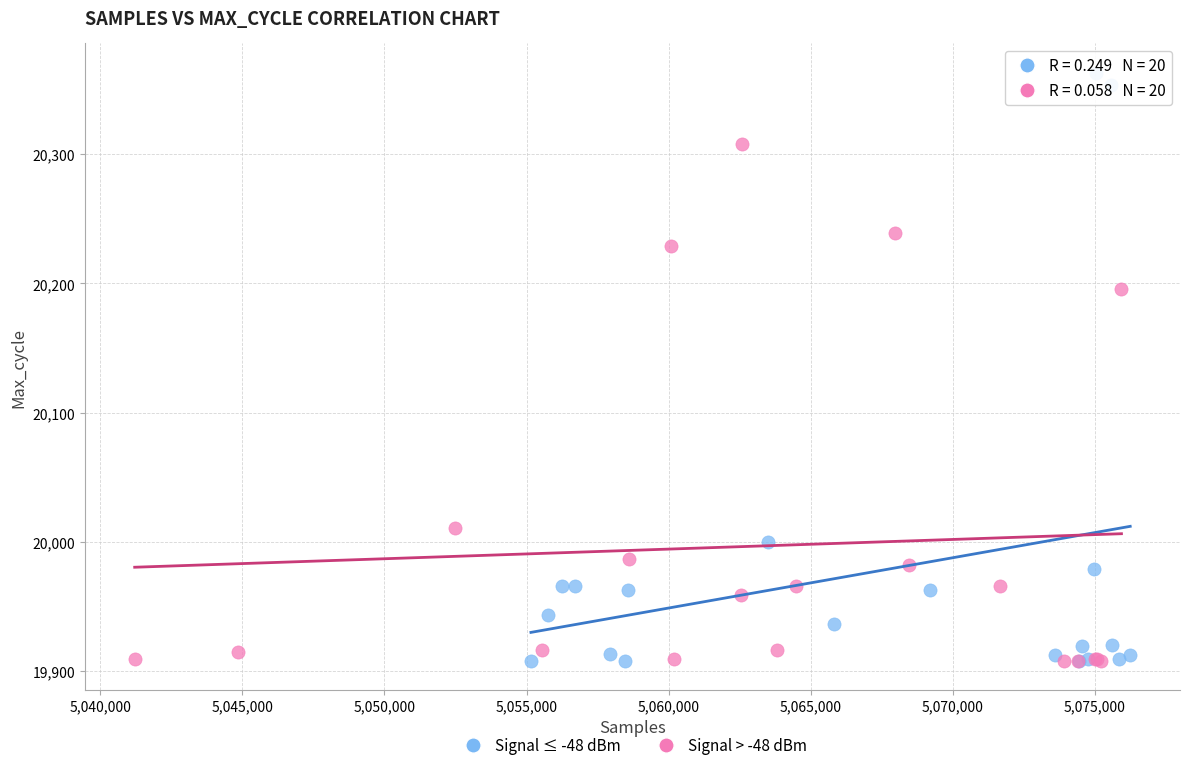

What are all the series names shown in the legend?

Signal ≤ -48 dBm, Signal > -48 dBm